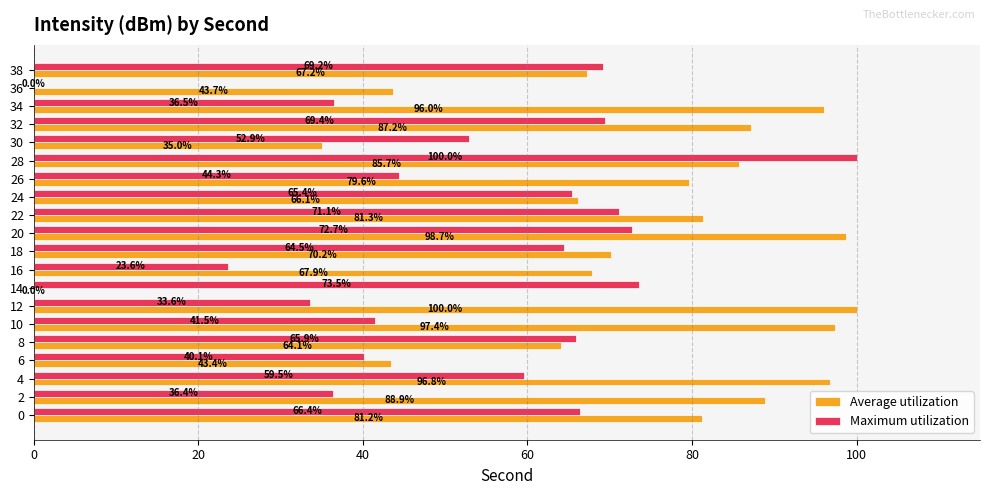

What is the sum of the Maximum utilization values at 28 and 38?

169.2